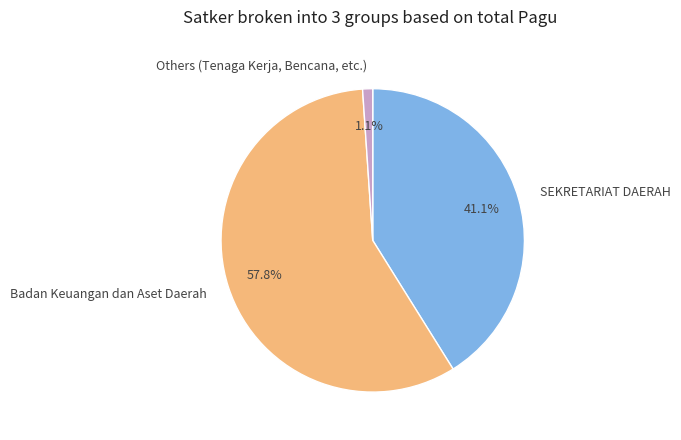

Between Others (Tenaga Kerja, Bencana, etc.) and Badan Keuangan dan Aset Daerah, which is larger?

Badan Keuangan dan Aset Daerah